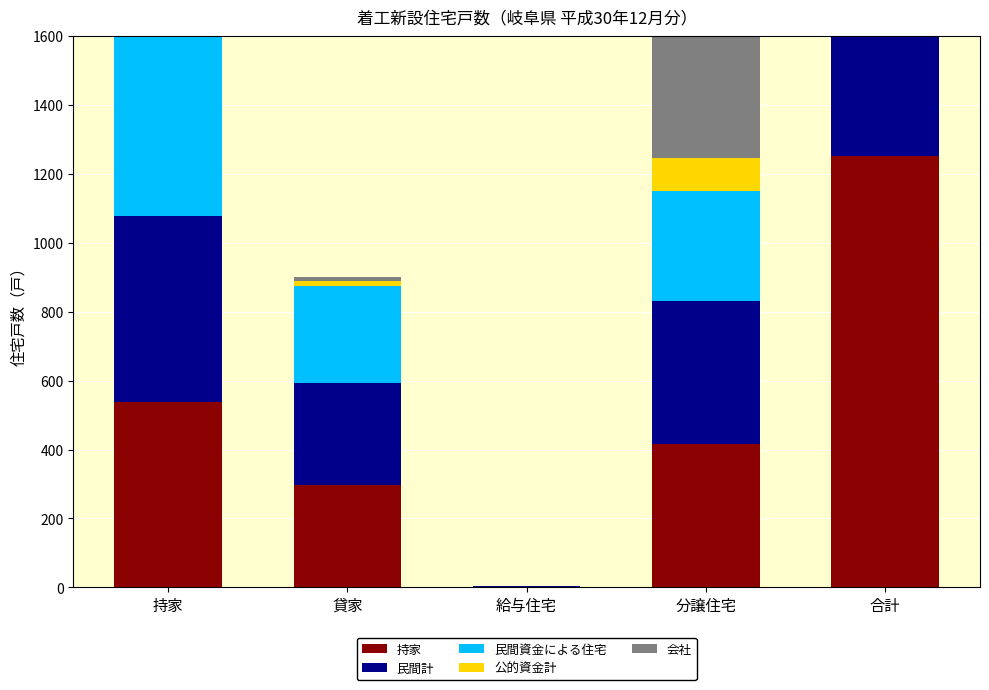

Between 分譲住宅 and 持家, which is larger?

持家